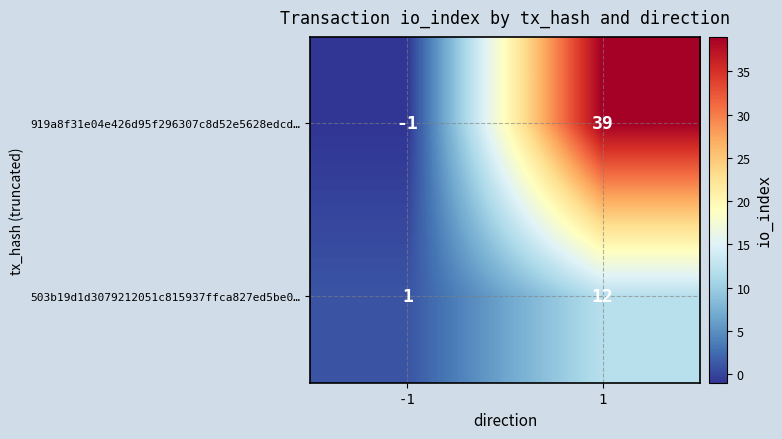

Read the 503b19d1d3079212051c815937ffca827ed5be0… value at 1.

12